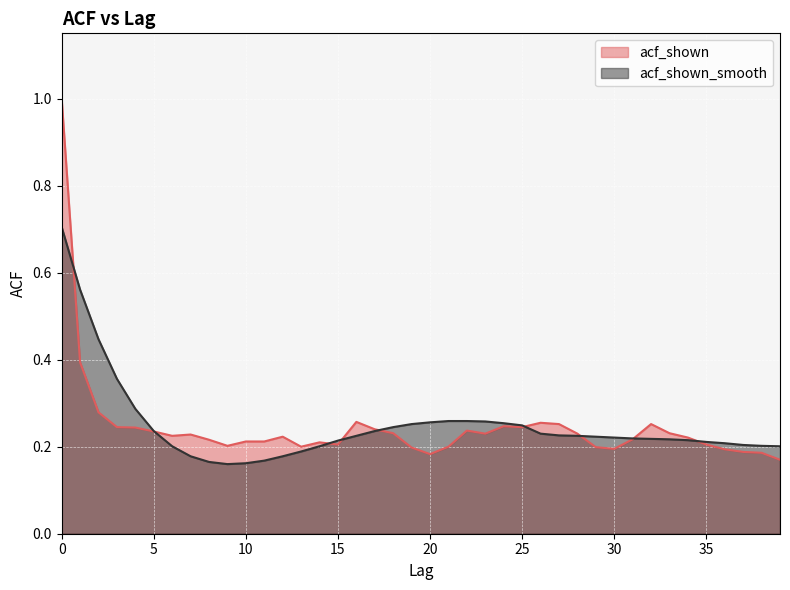

Does the chart display data point markers on the line(s)?

No